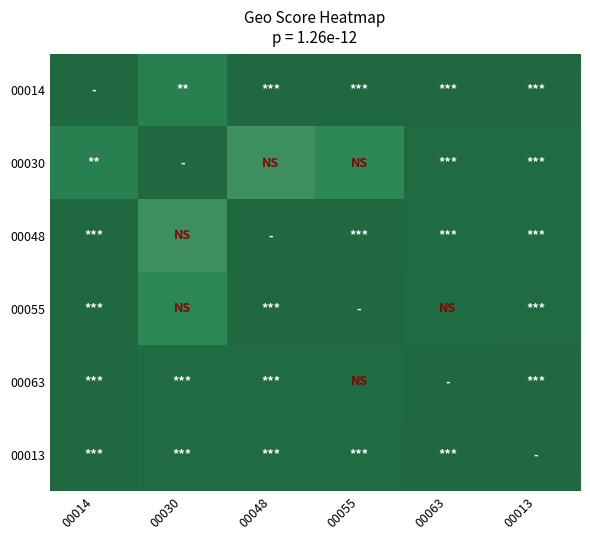

What is the total value across all series at 00014?

5.6